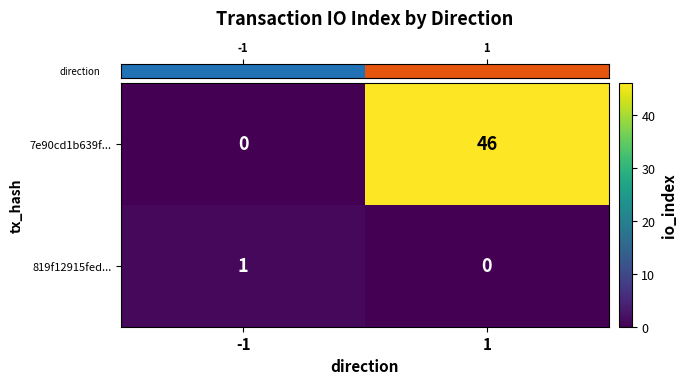

How many series are shown in this chart?

2